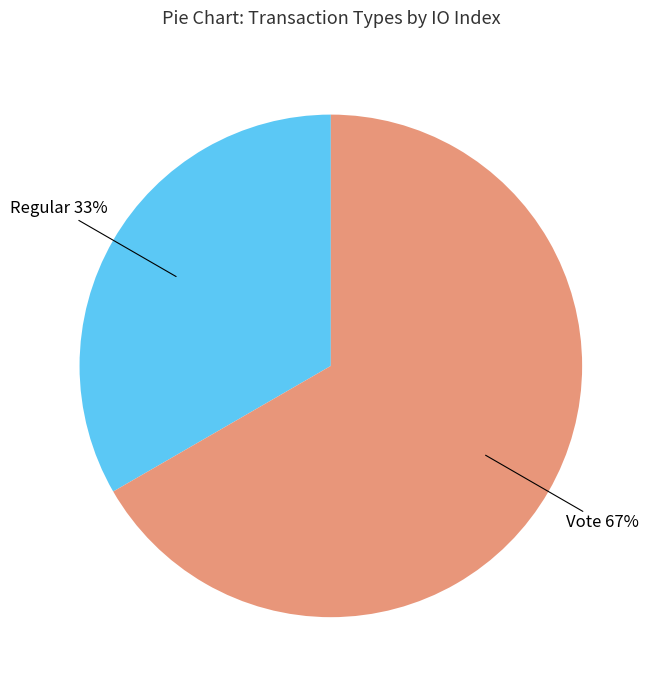

What percentage is the Regular slice, to the nearest percent?

33%